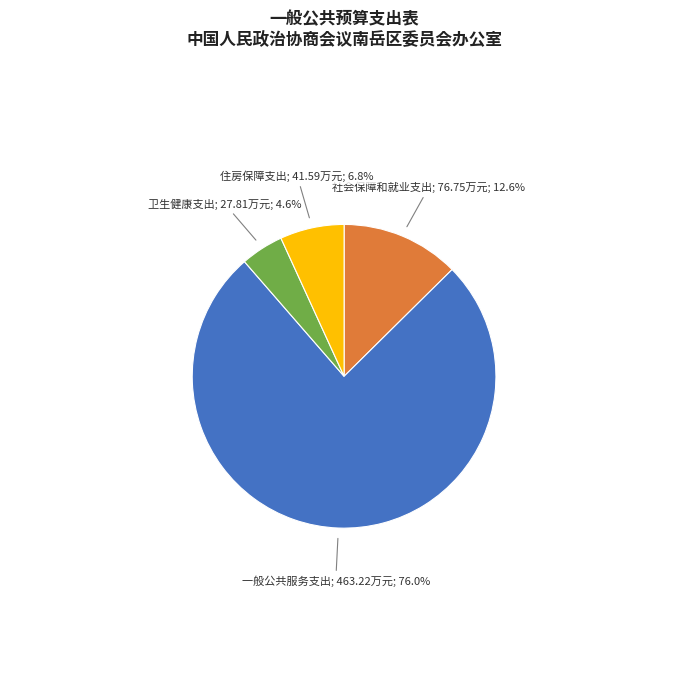

How many slices are in this pie chart?

4